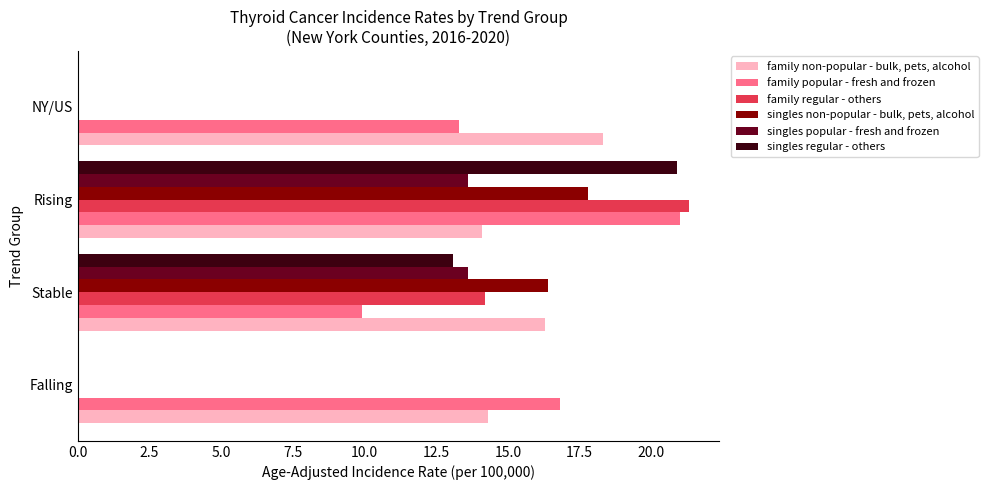

Between Rising and NY/US, which series saw the biggest shift?

family regular - others